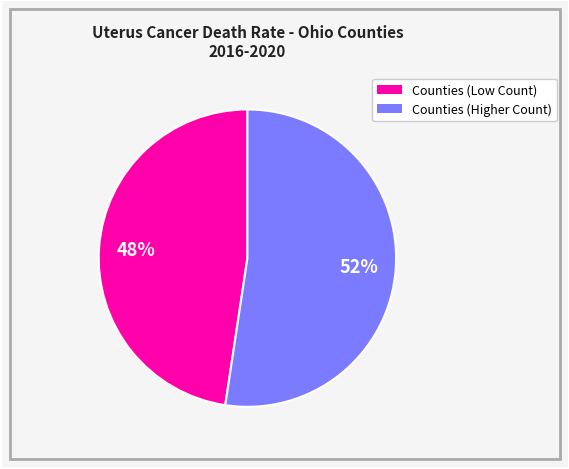

Is there any slice that represents more than half of the pie?

Yes